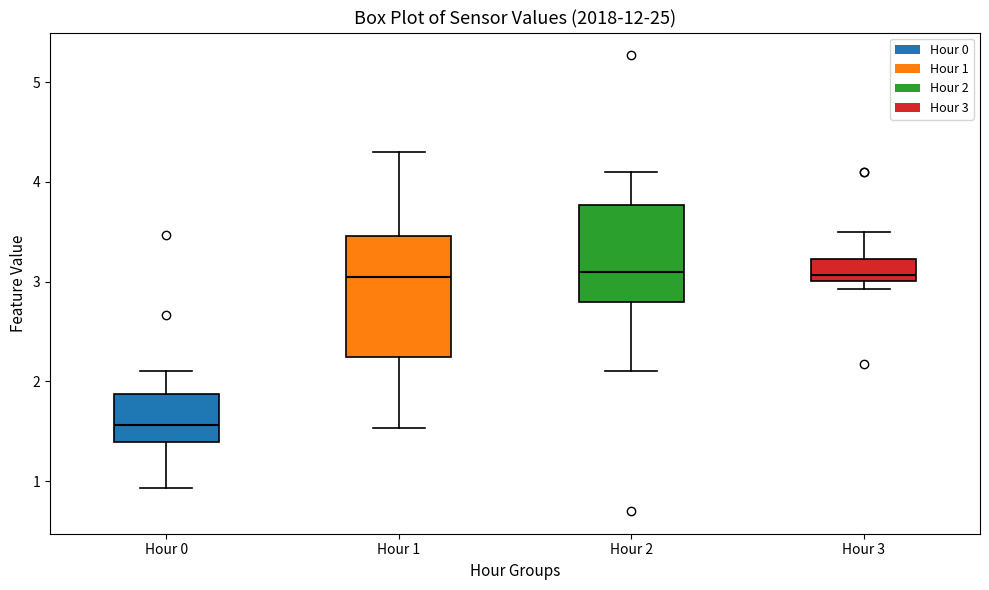

Which box is the tallest, from its lower edge to its upper edge?

Hour 1